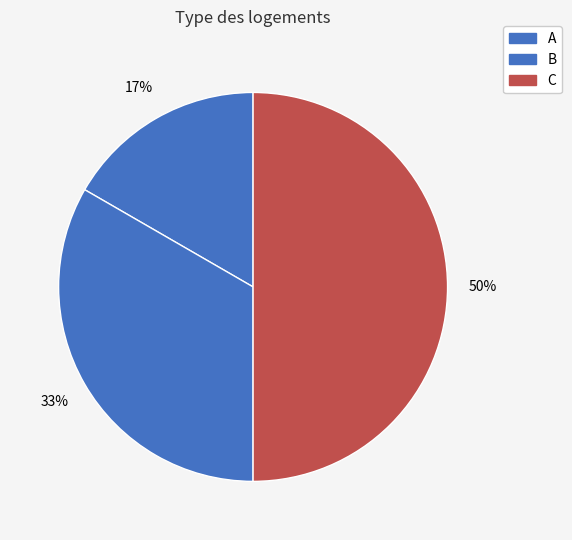

Count the number of slices in the pie.

3